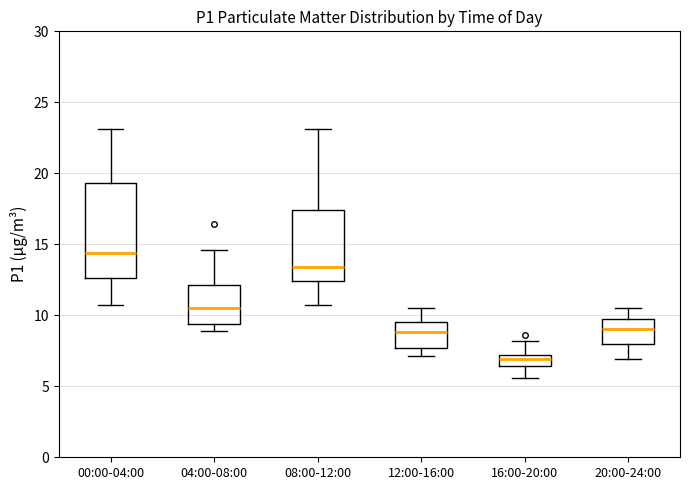

Reading left to right, transcribe this box plot: for each box, give where its median line is, the range the box spans, and where its two whiskers end, as read against the y-axis. The values are not printed on the chart, so give them approximately, as read against the axis.

00:00-04:00: median 14.5, box 12.5 to 19.5, whiskers 10.5 to 23.0
04:00-08:00: median 10.5, box 9.5 to 12.0, whiskers 9.0 to 14.5
08:00-12:00: median 13.5, box 12.5 to 17.5, whiskers 10.5 to 23.0
12:00-16:00: median 9.0, box 7.5 to 9.5, whiskers 7.0 to 10.5
16:00-20:00: median 7.0 (inside the box), box 6.5 to 7.0, whiskers 5.5 to 8.0
20:00-24:00: median 9.0, box 8.0 to 10.0, whiskers 7.0 to 10.5